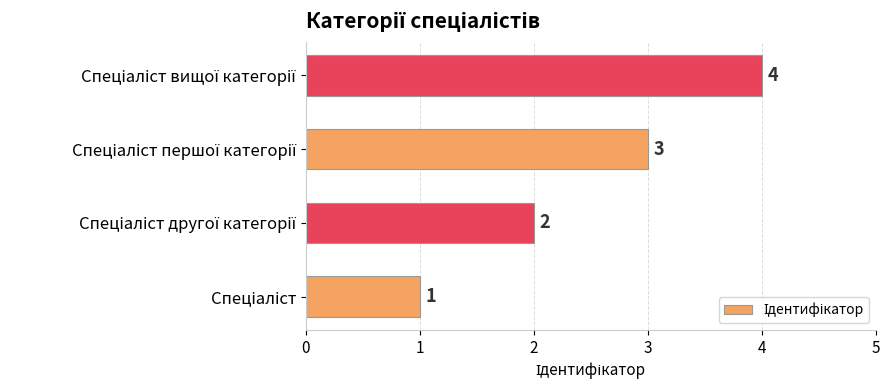

What is the sum of all values?

10